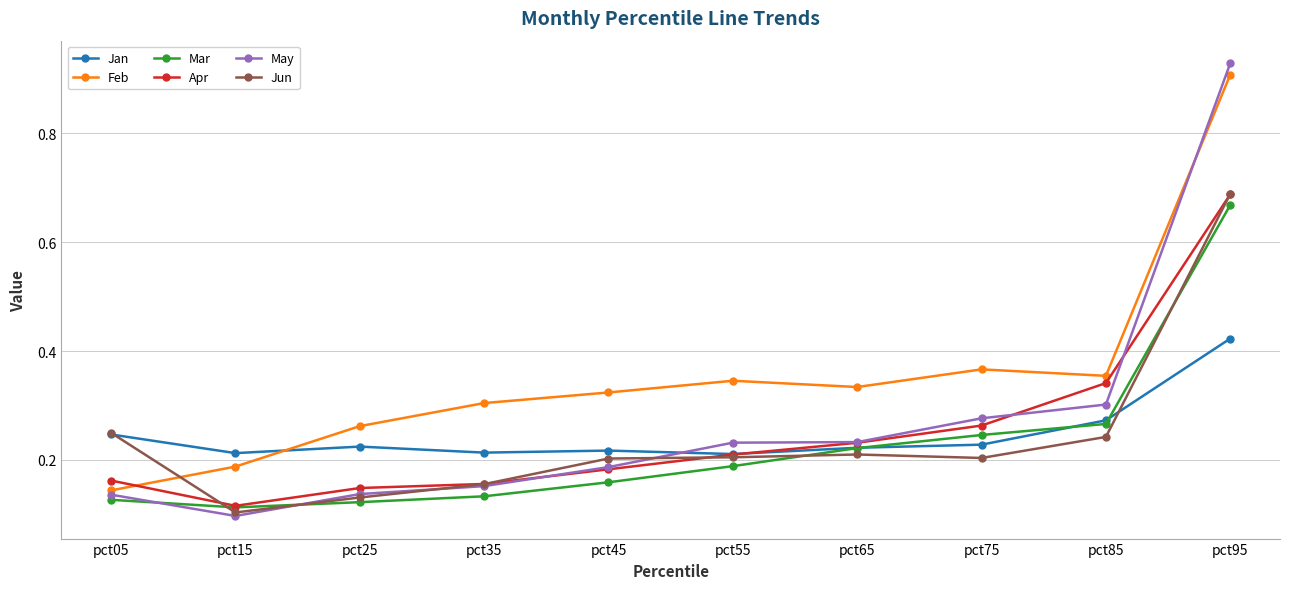

Count the number of categories in the chart.

10